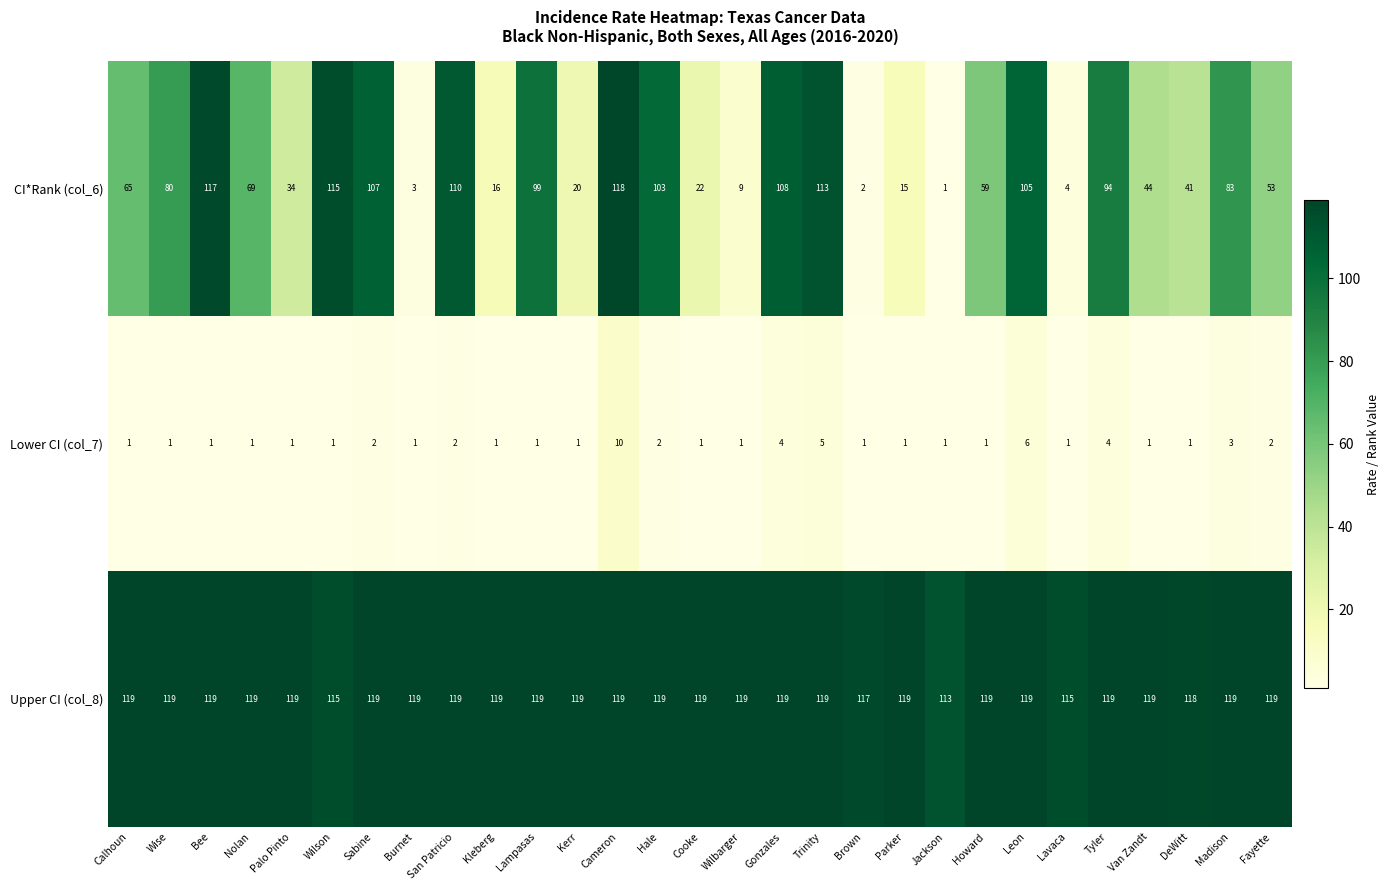

Which series has the widest spread of values?

CI*Rank (col_6)